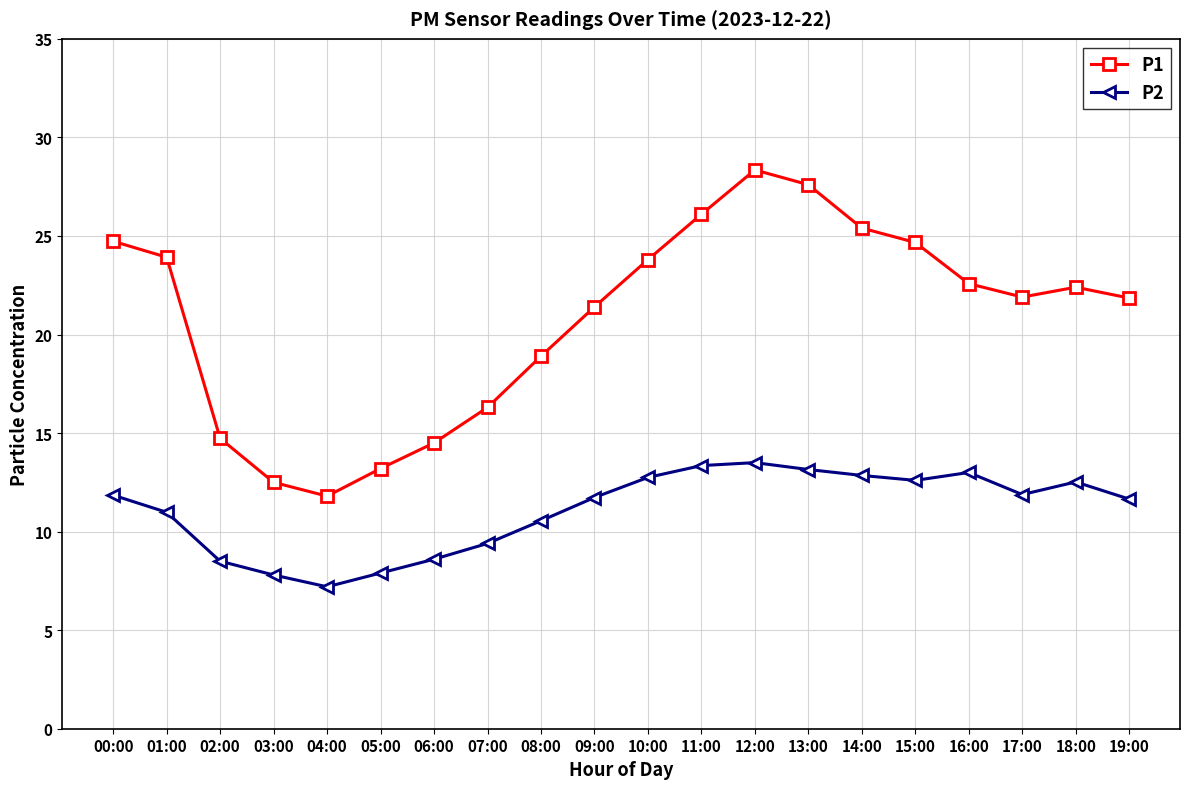

True or false: P1 and P2 intersect in this chart.

False